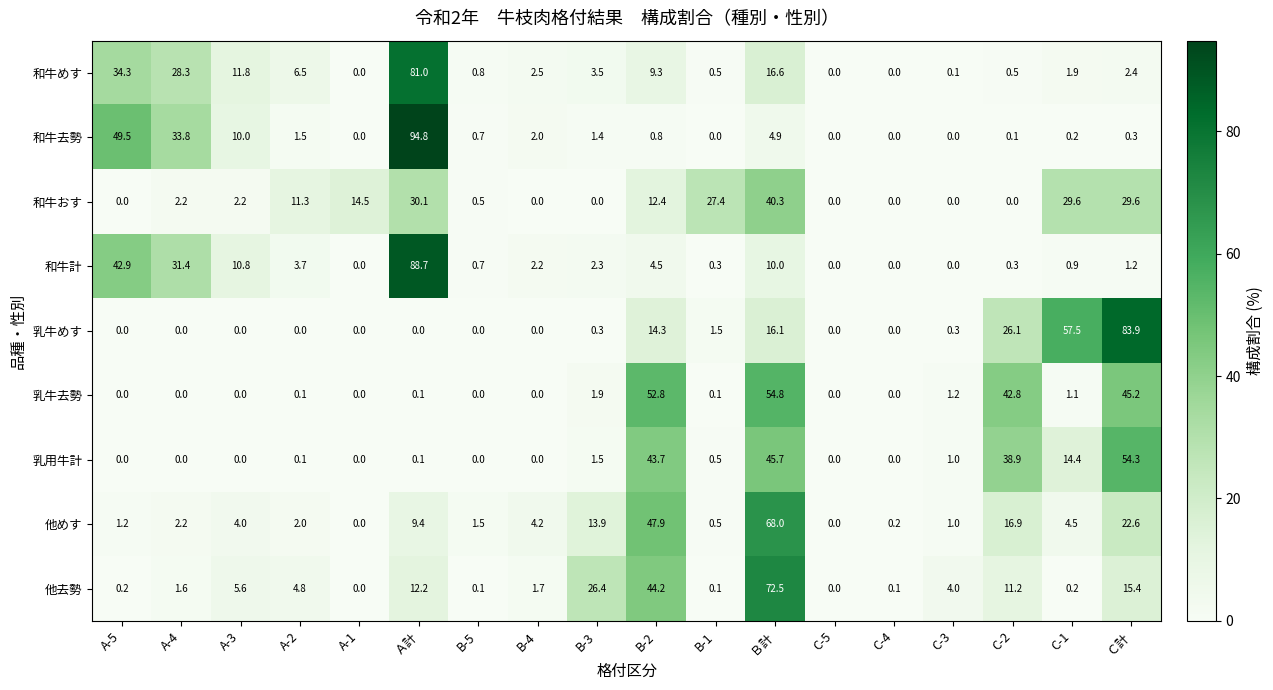

Which series changed the most between Ａ計 and B-4?

和牛去勢